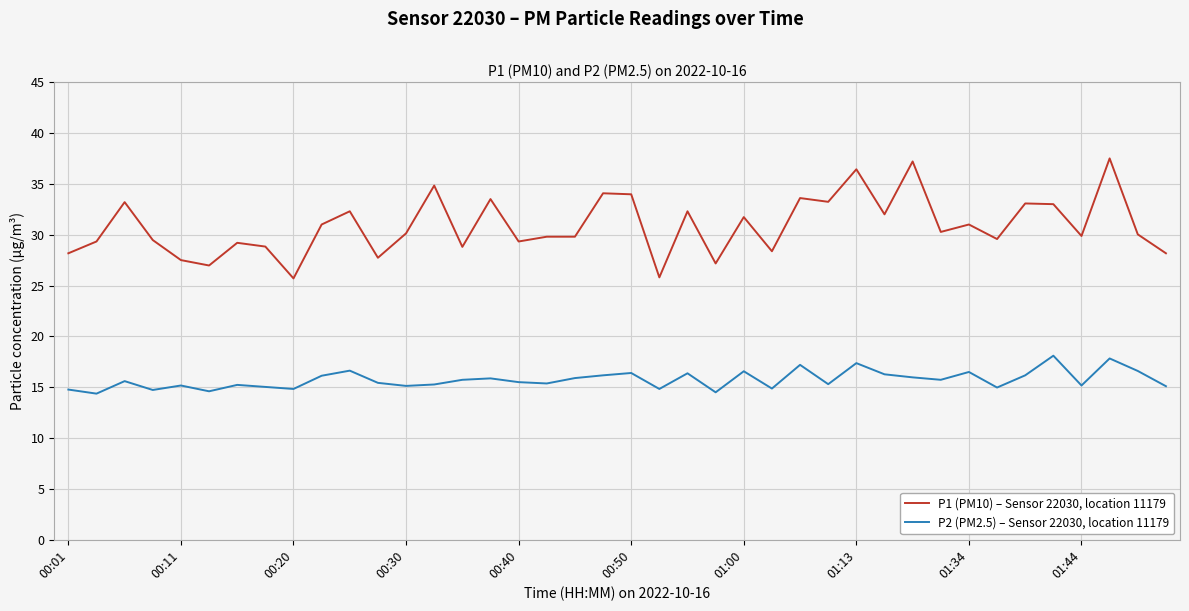

What is the minimum value for P2 (PM2.5) – Sensor 22030, location 11179?

14.4